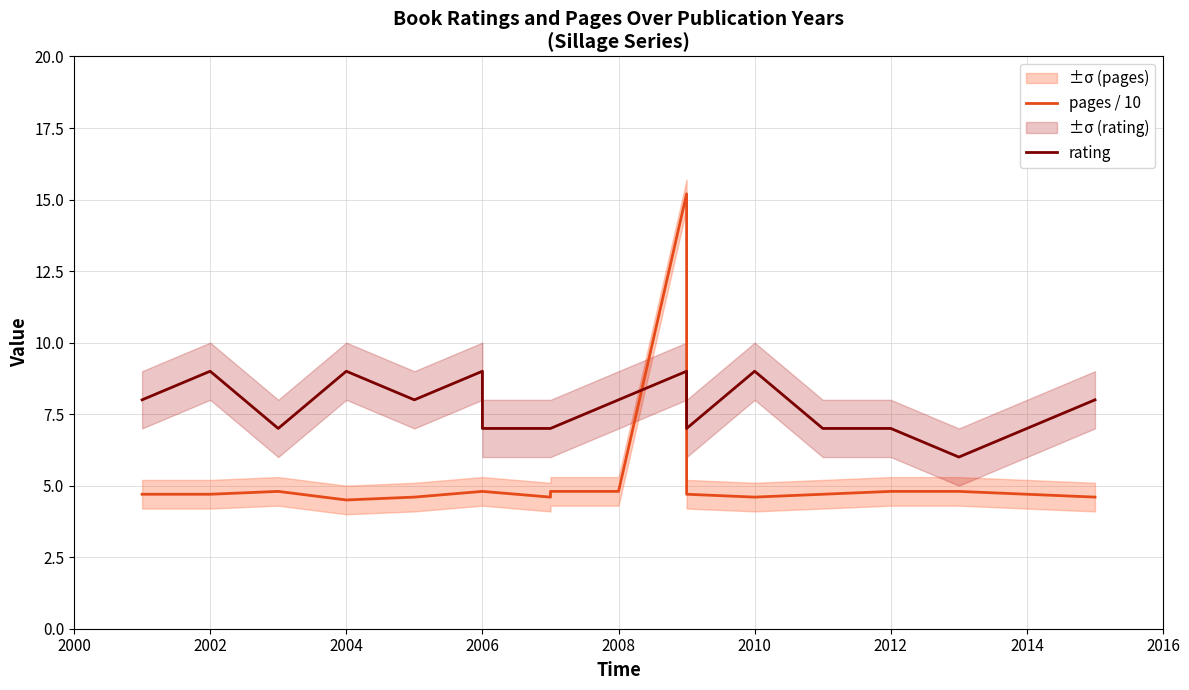

Reading right to left, what are all the values shown in this chart?

pages / 10: 4.6	4.8	4.8	4.7	4.6	4.7	15.2	4.8	4.8	4.6	4.8	4.8	4.6	4.5	4.8	4.7	4.7
rating: 8.0	6.0	7.0	7.0	9.0	7.0	9.0	8.0	7.0	7.0	7.0	9.0	8.0	9.0	7.0	9.0	8.0